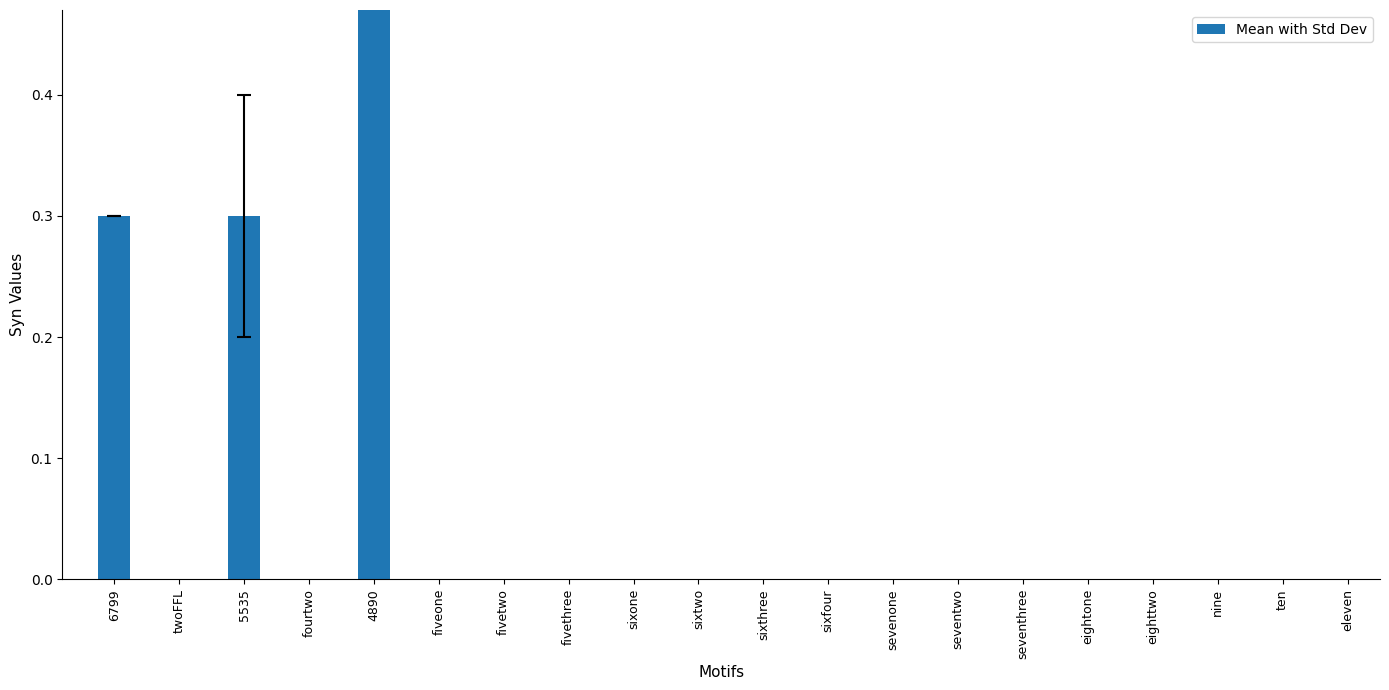

Is it true that the value at 4890 is 1.0?

False